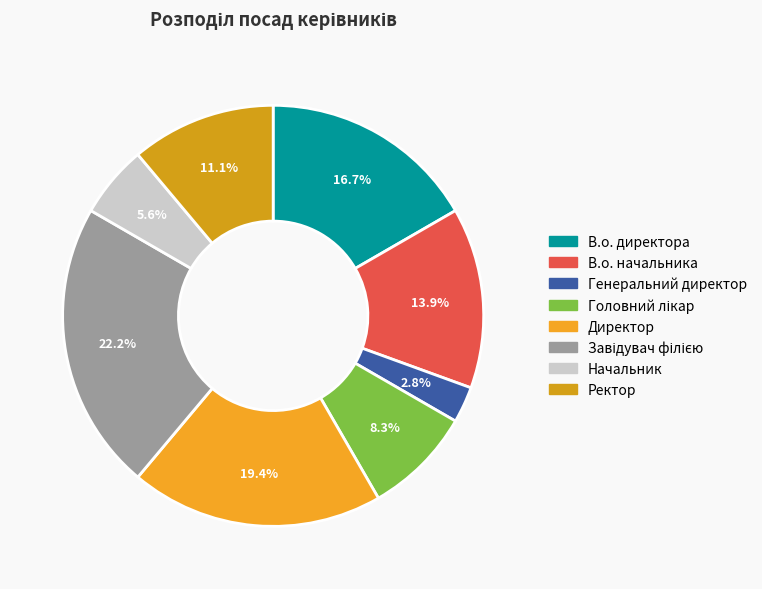

True or false: Завідувач філією accounts for 22% of the total.

True